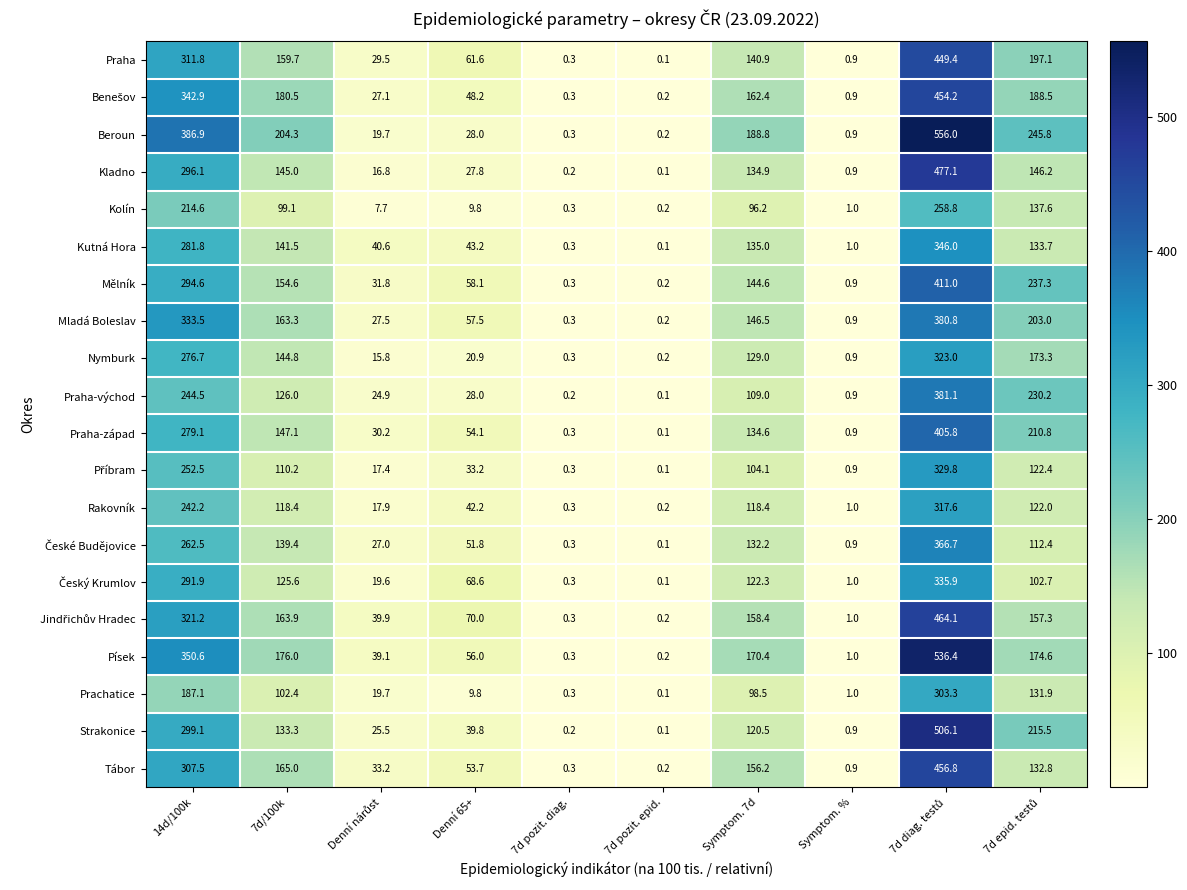

Is it true that Prachatice equals 0.3 at 7d pozit. diag.?

True